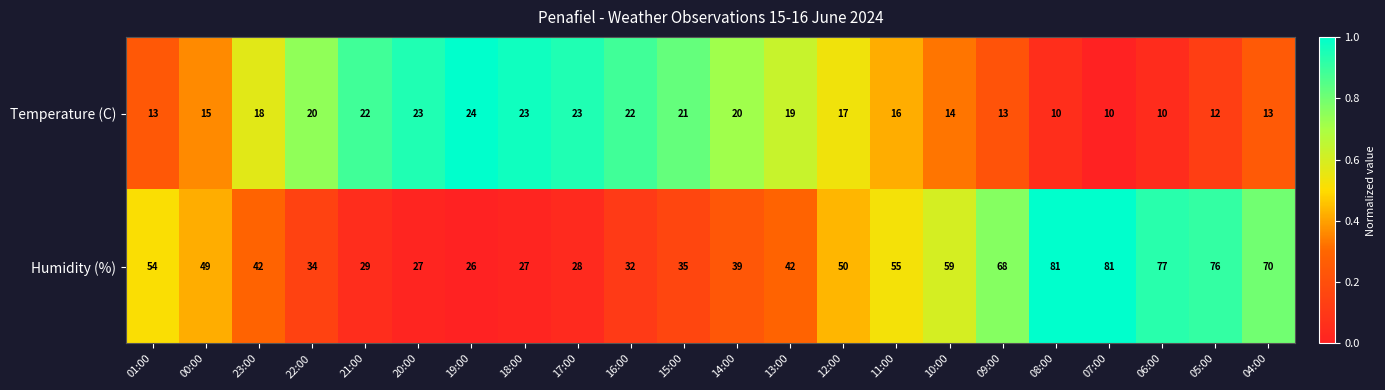

Which category has the highest value in the Temperature (C) series?

19:00